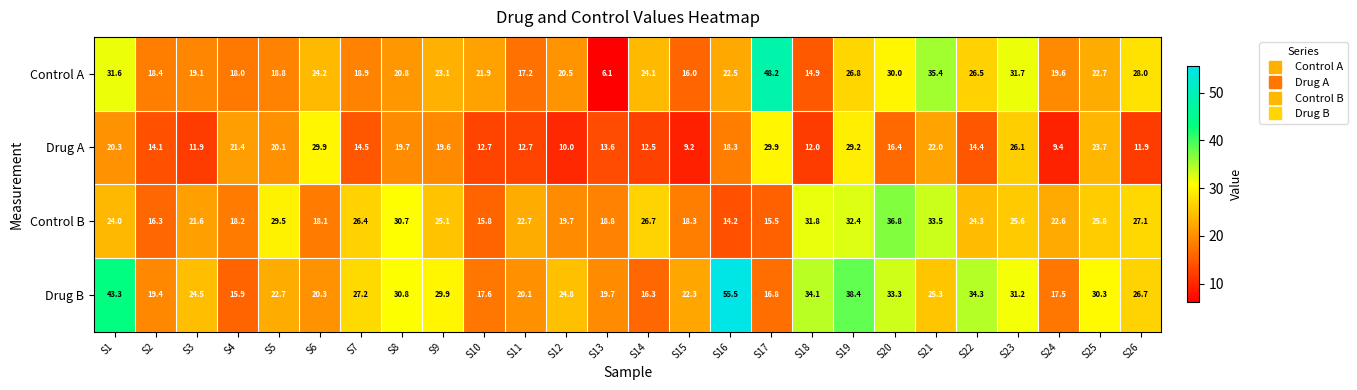

How many data points in Drug B are less than 25?

13